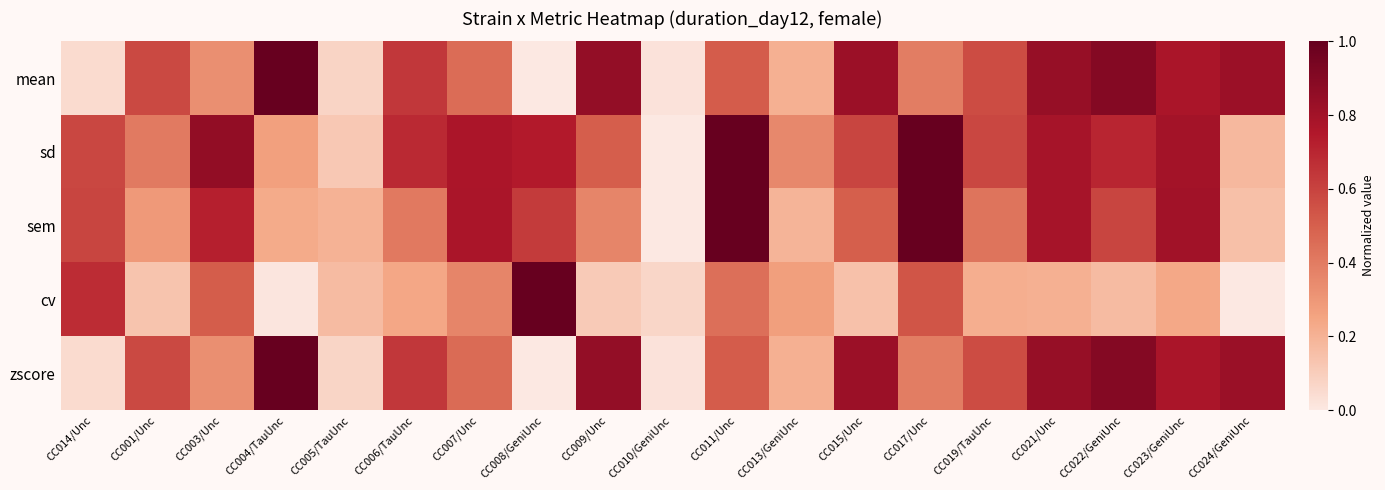

What is the difference between the highest and lowest values at CC024/GeniUnc?

0.8